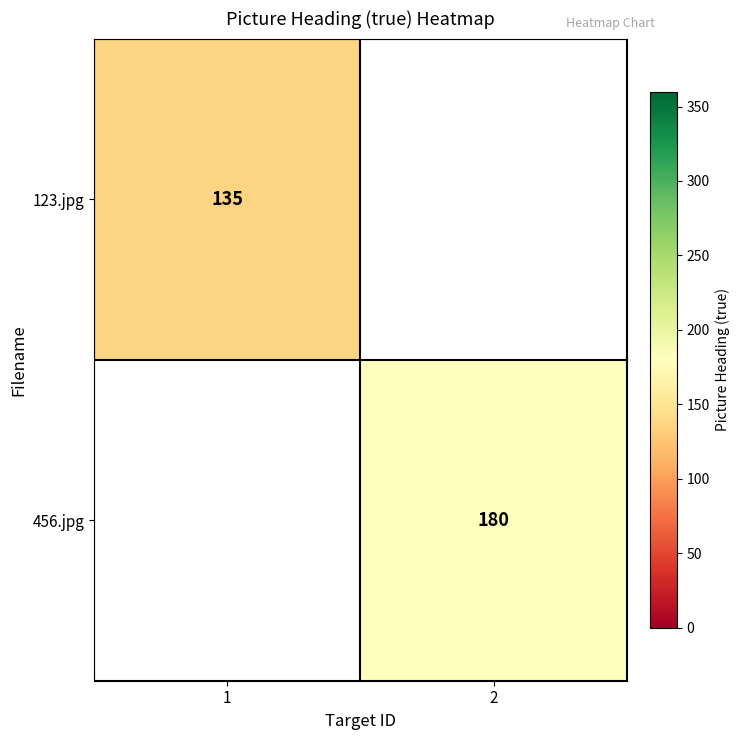

Is it true that 123.jpg equals 230 at 1?

False